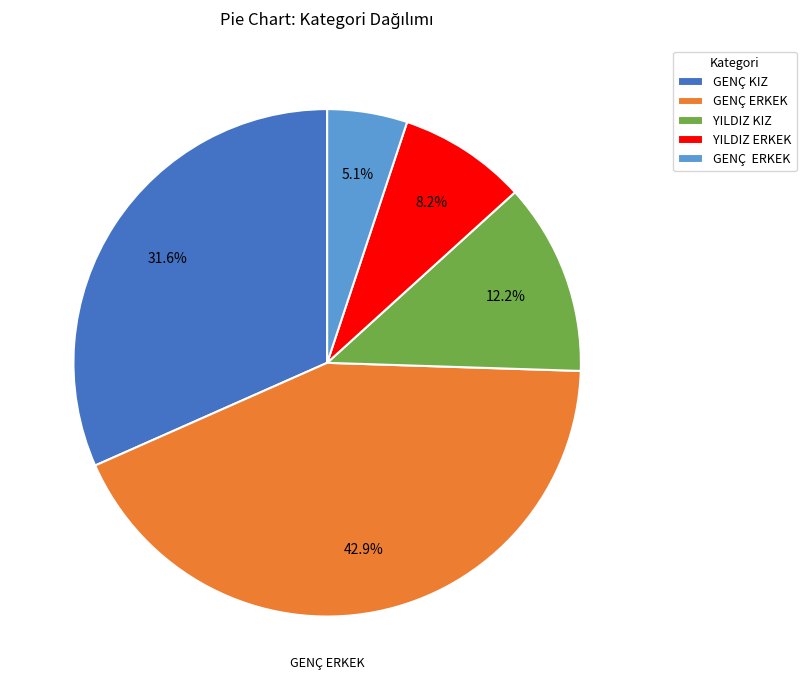

Does any single category account for the majority?

No